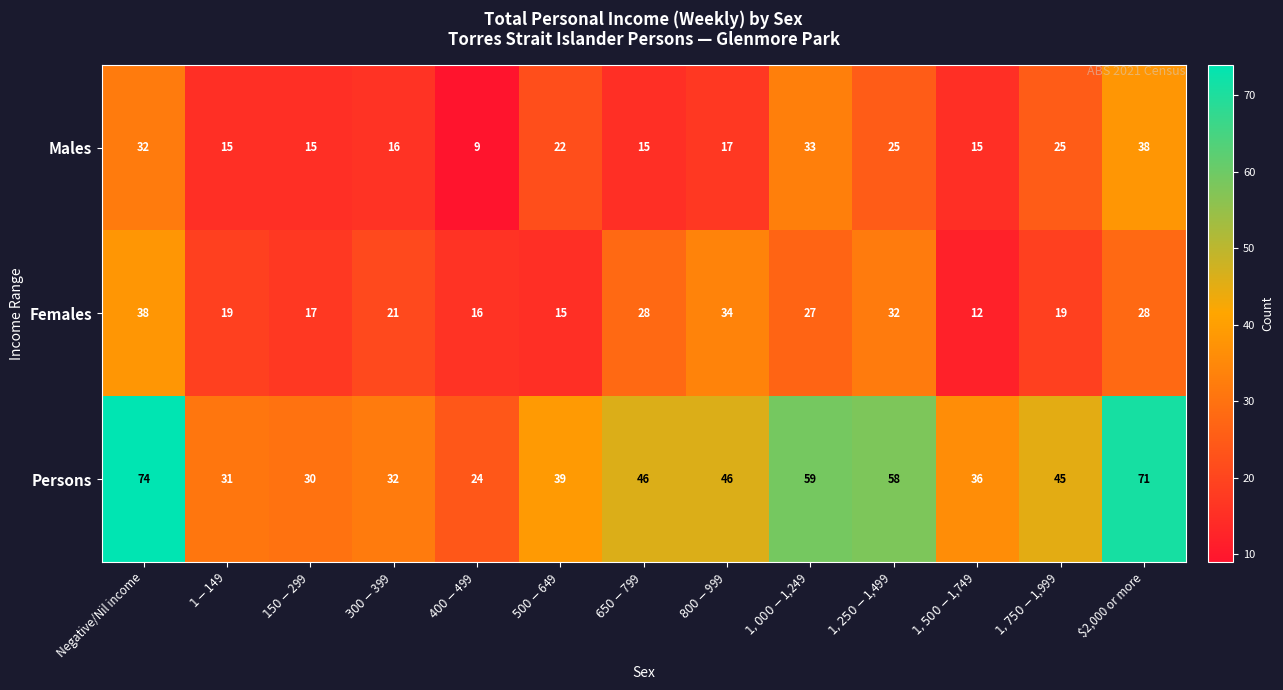

Which series has the widest spread of values?

Persons